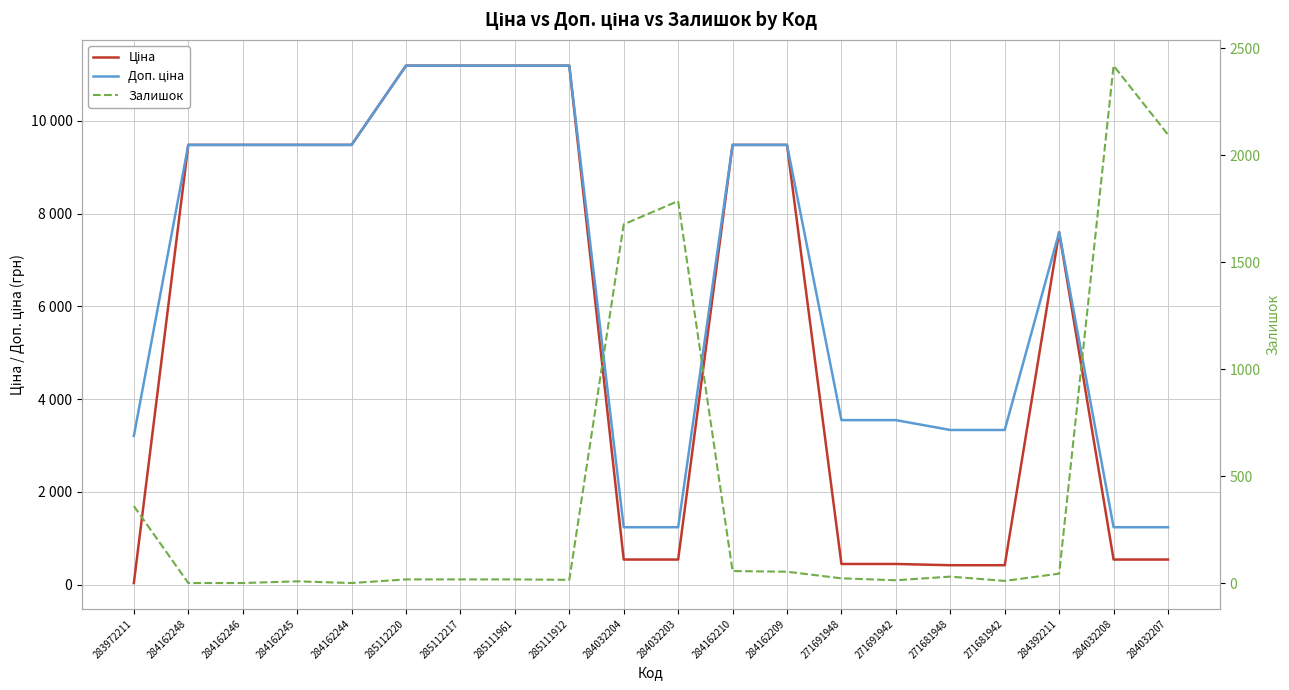

What is the label of the 9th point from the left?

285111912